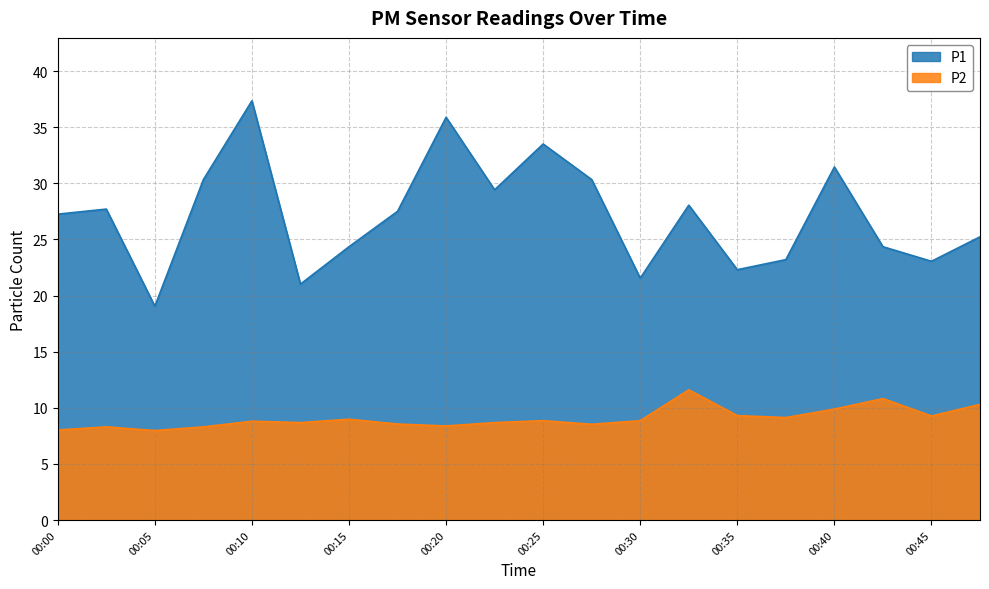

At how many categories does at least one series exceed 36?

1